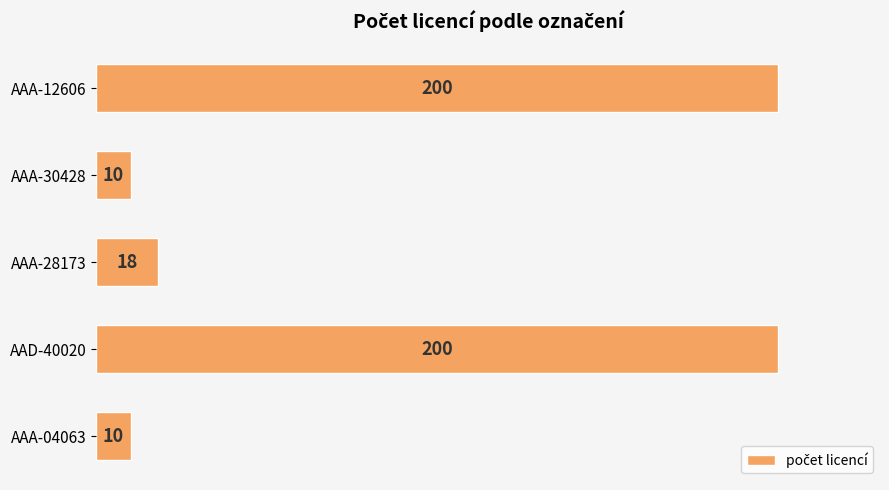

What is the label of the 5th bar from the top?

AAA-04063